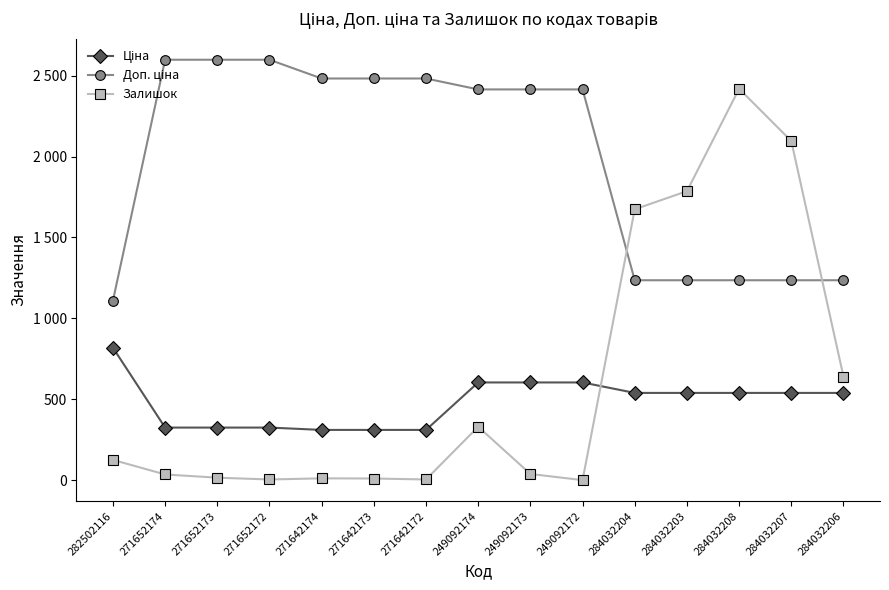

Is this an area chart (filled region under the line)?

No